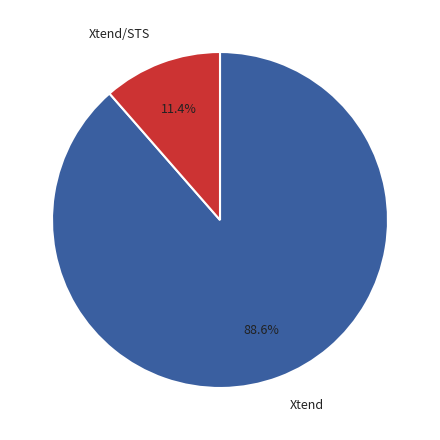

Which category has the smallest portion of the pie?

Xtend/STS